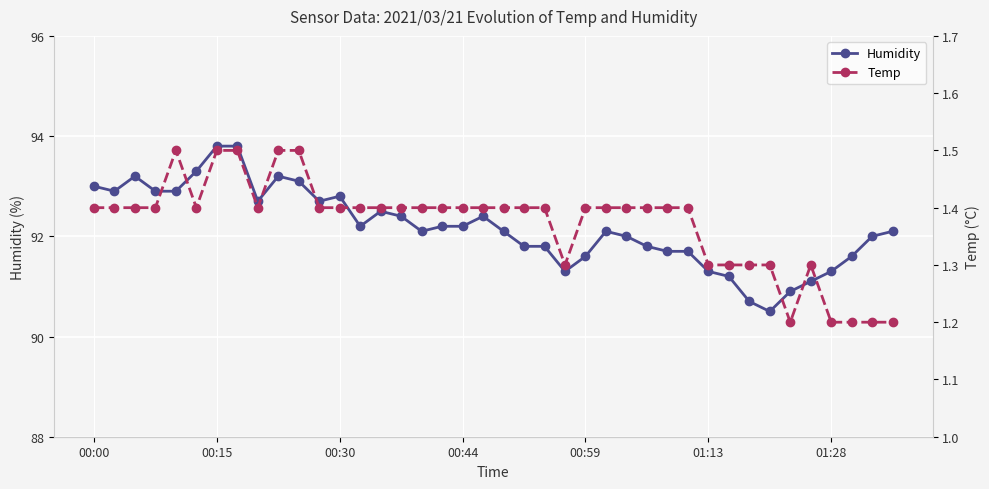

True or false: Humidity has more than 1 interior local peaks.

True